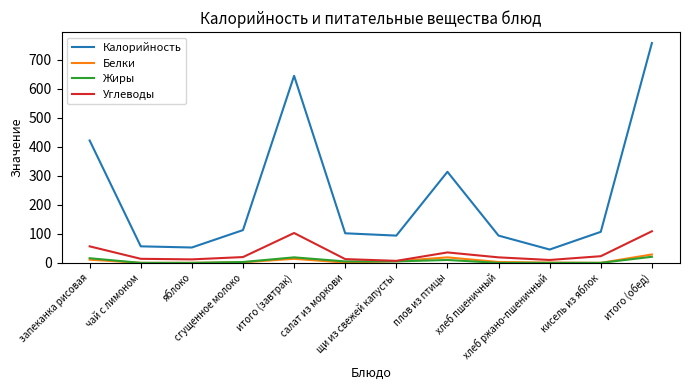

Which series has the widest spread of values?

Калорийность